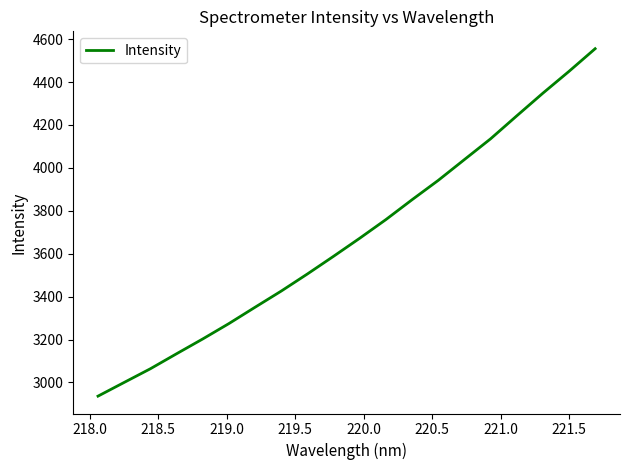

What is the maximum value shown in the chart?

4555.5